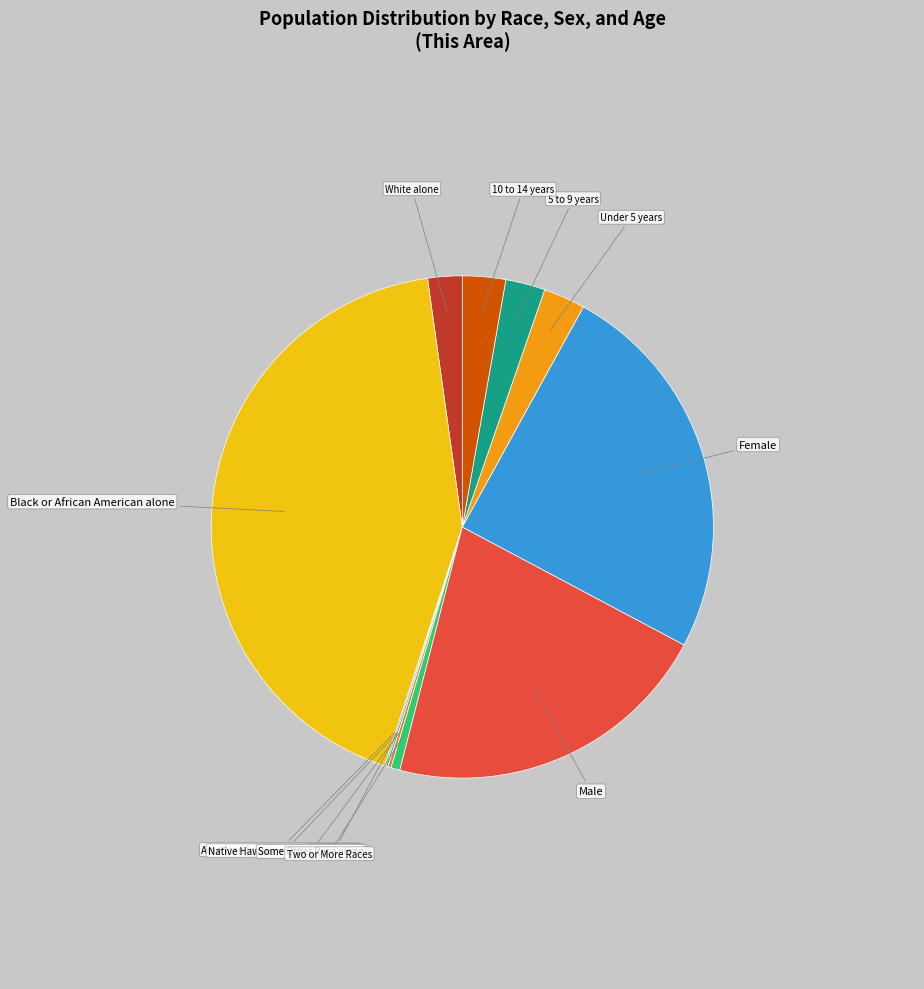

Do 10 to 14 years and Two or More Races together represent more than half of the pie?

No